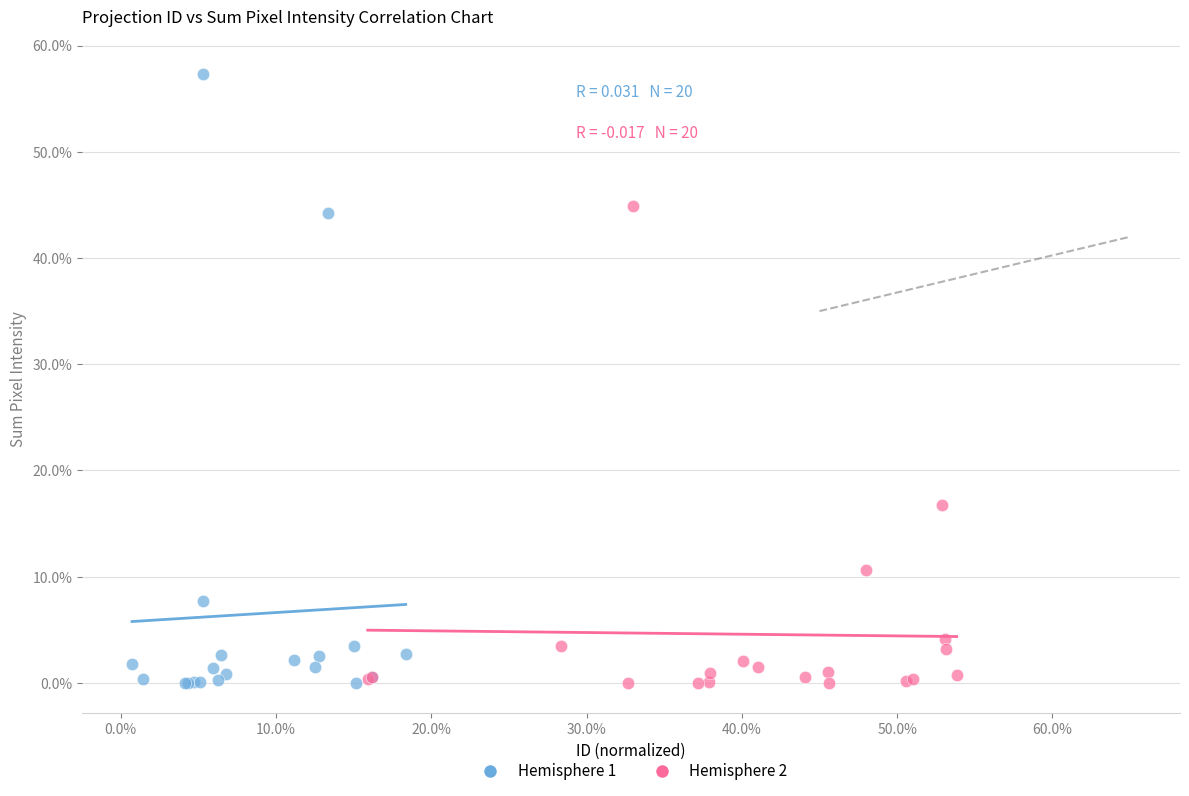

Which series has the largest Y range (max minus min)?

Hemisphere 1